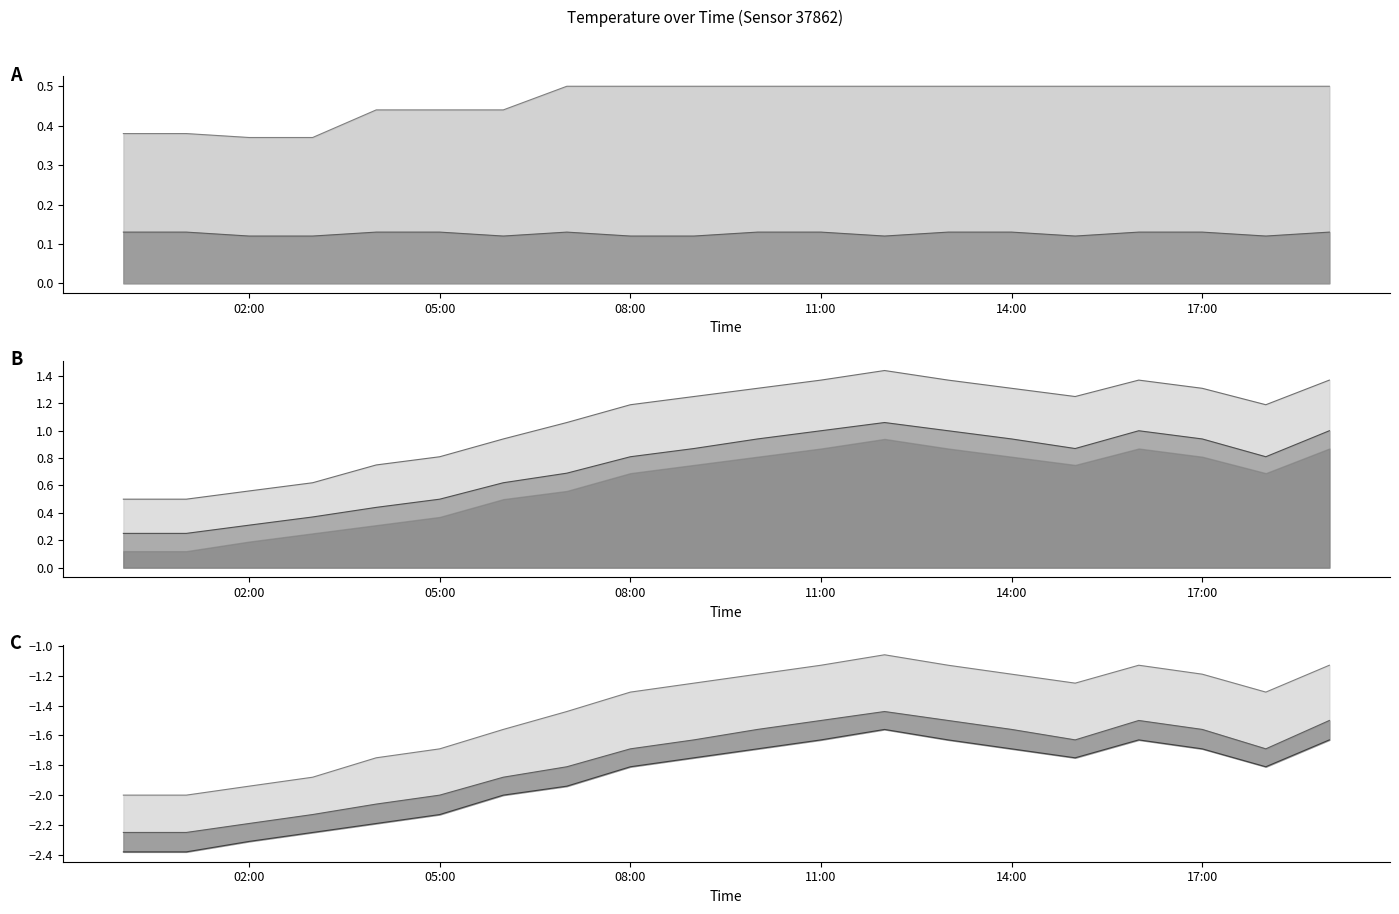

Between 14:00 and 15:00, which series saw the biggest shift?

temperature_mid